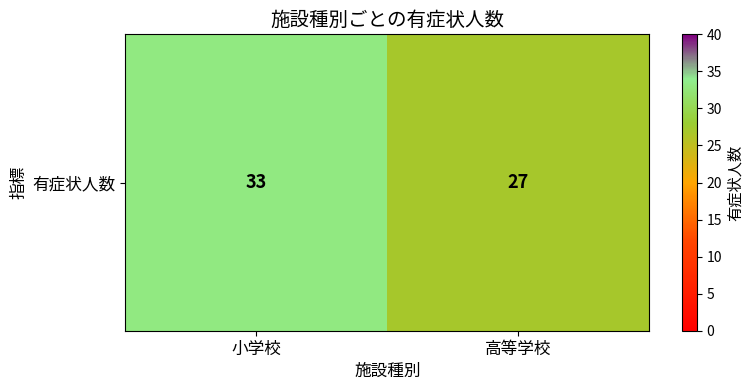

Which has a higher value, 小学校 or 高等学校?

小学校